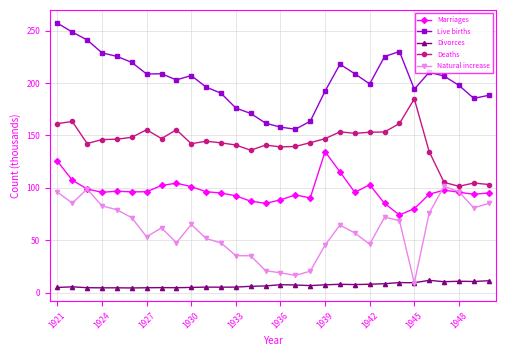

What is the value of the Natural increase point at the 20th from the left?

64.5